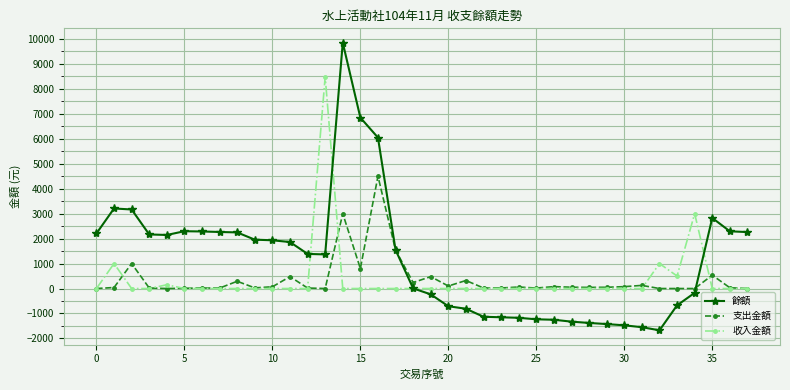

Which series has the widest spread of values?

餘額